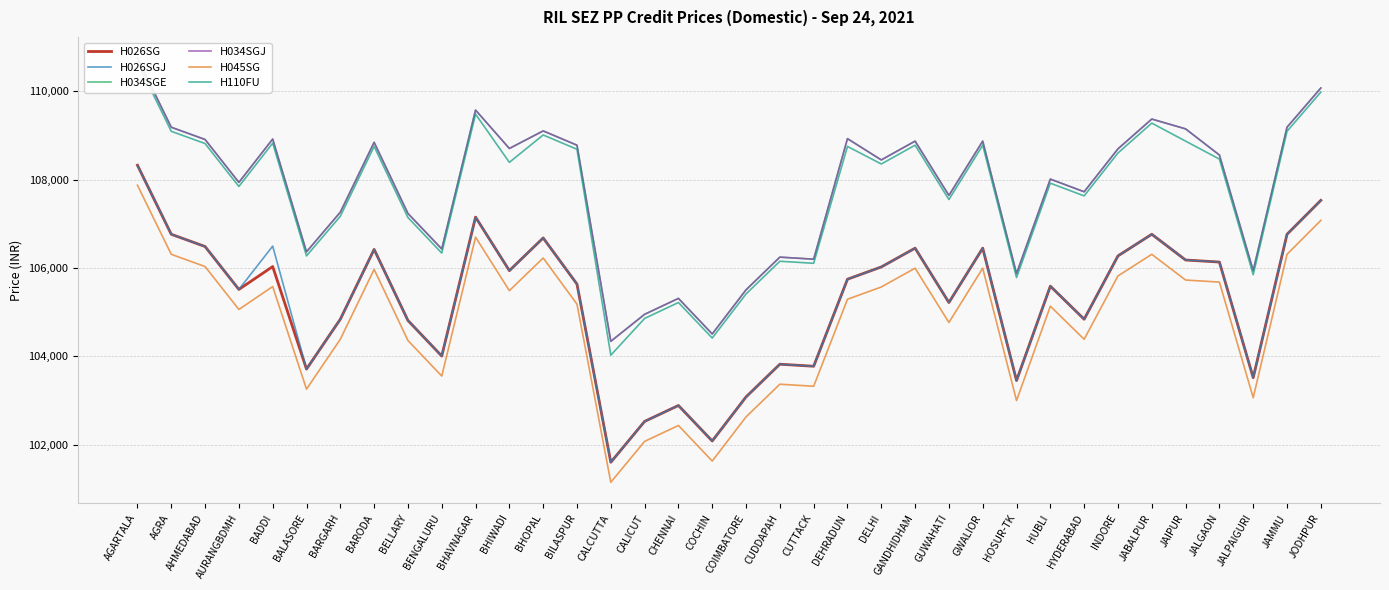

How many lines are shown in the chart?

6